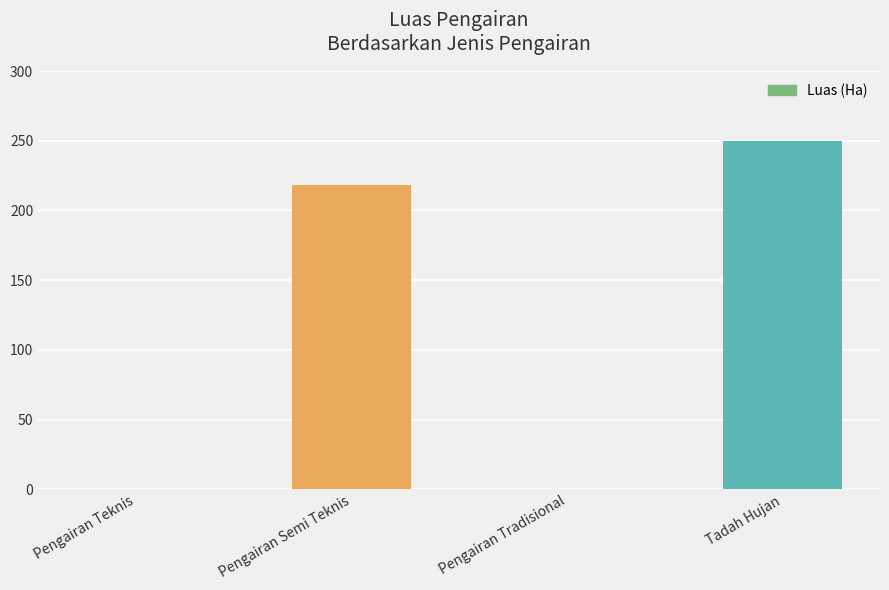

Which category has the highest value across all series?

Tadah Hujan